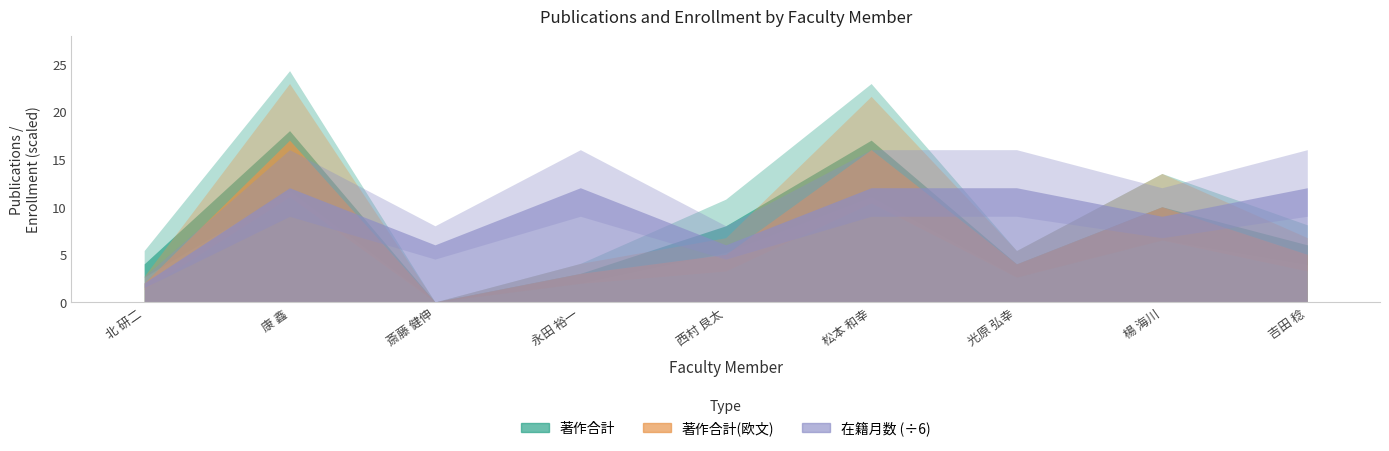

At 光原 弘幸, list the series in order from largest to smallest.

在籍月数, 著作合計, 著作合計(欧文)